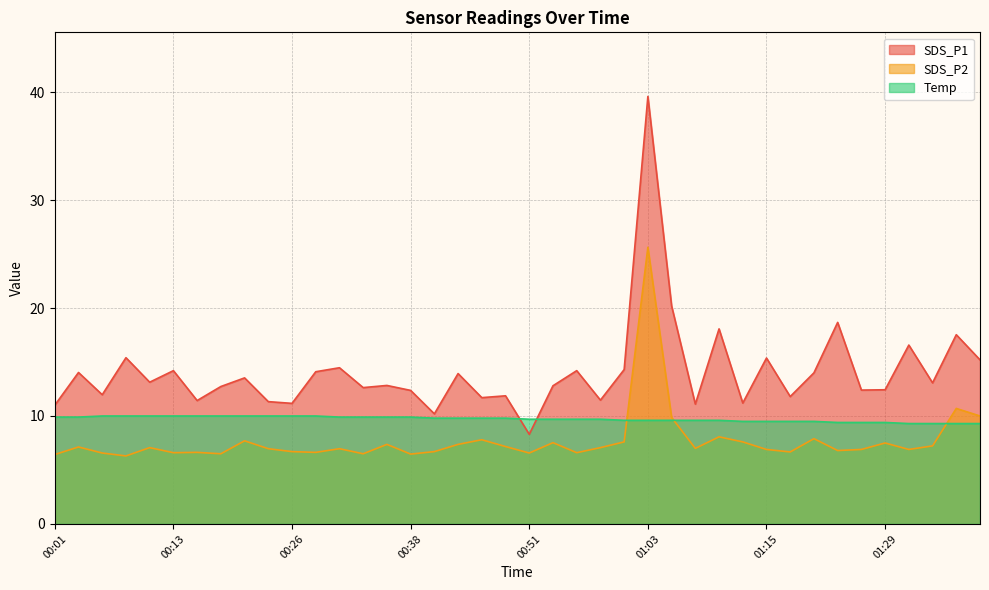

The value of Temp at 00:28 is 10.0. True or false?

True